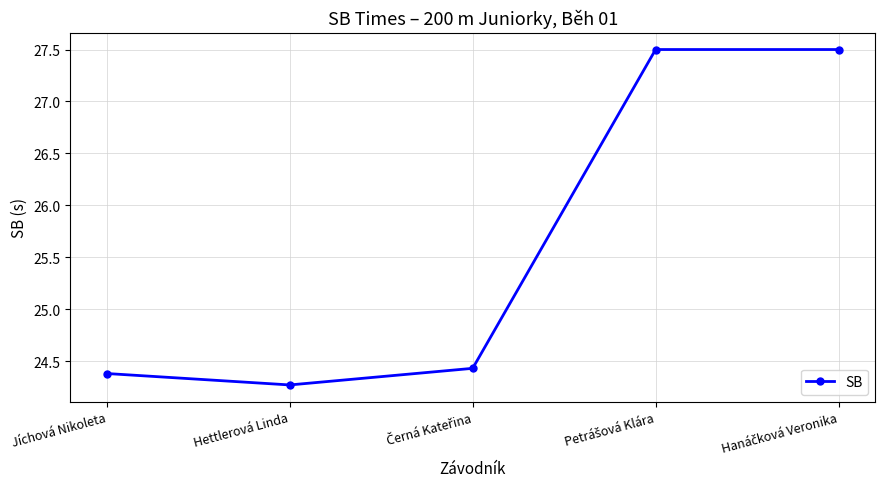

Which category has the lowest value across all series?

Hettlerová Linda